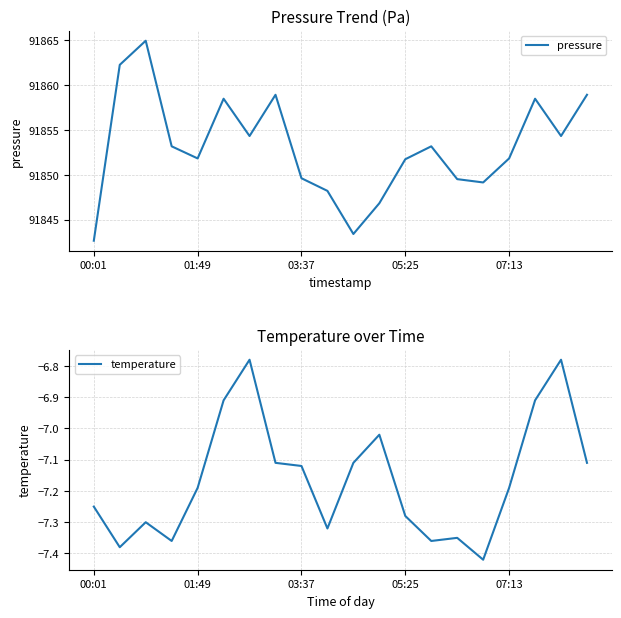

What position from the left is 19?

20